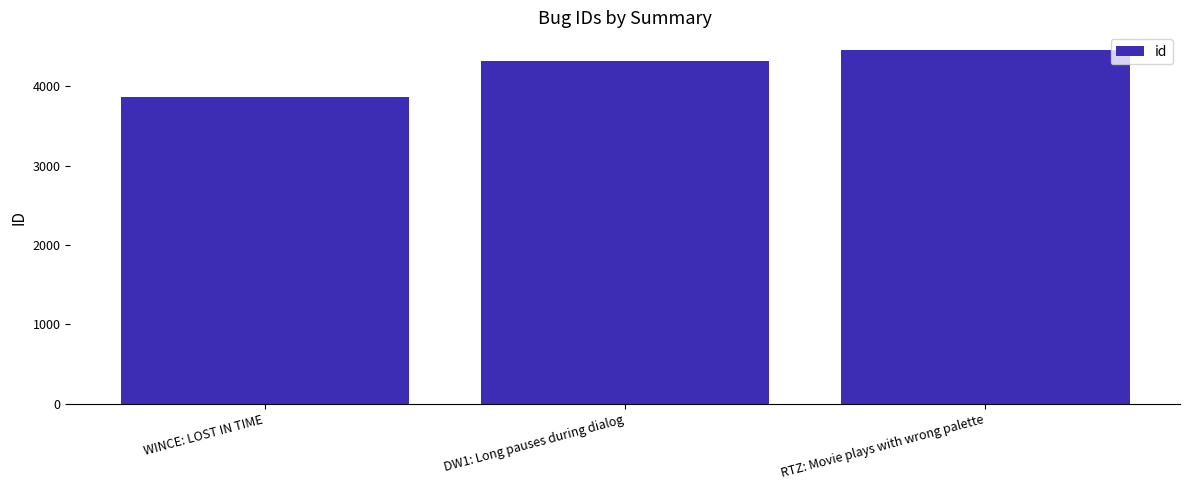

Read the value at DW1: Long pauses during dialog, to the nearest 50.

4300